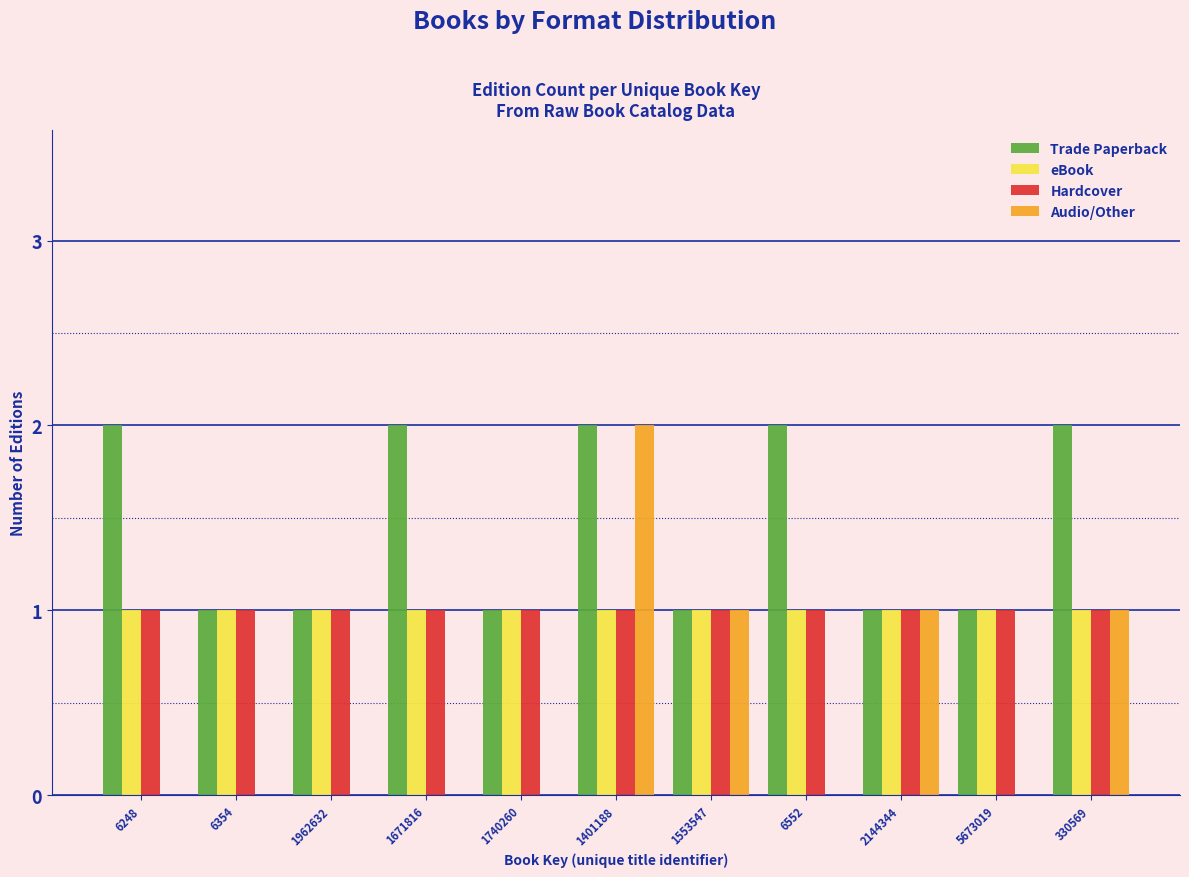

At which category is the sum across all series the highest?

1401188